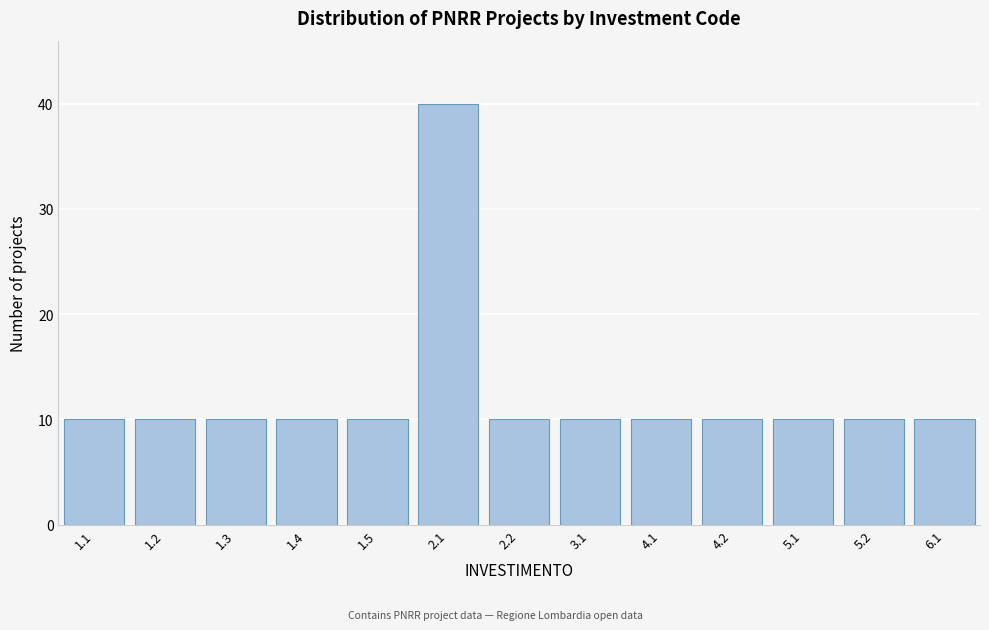

Reading left to right, transcribe all the data shown in this chart.

10	10	10	10	10	40	10	10	10	10	10	10	10